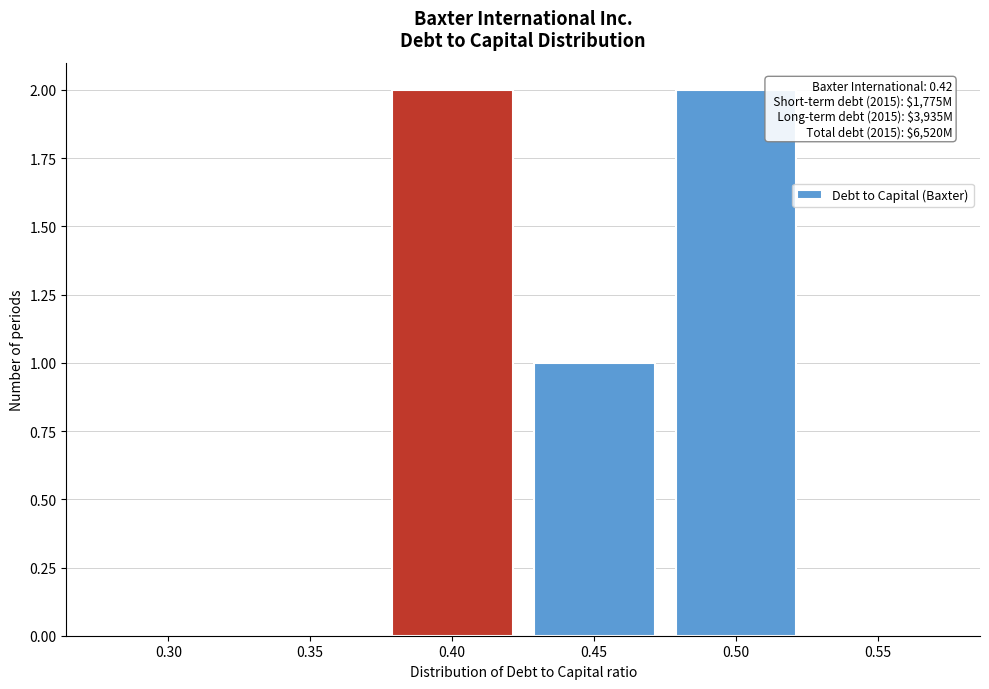

Reading left to right, what are all the values shown in this chart?

0.30=0	0.35=0	0.40=2	0.45=1	0.50=2	0.55=0